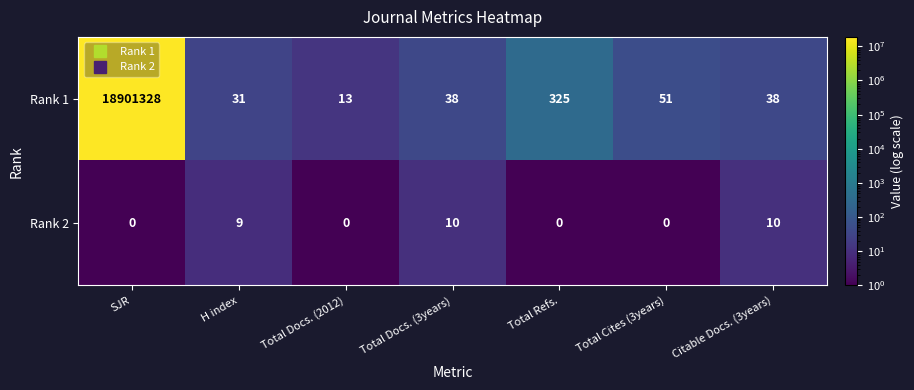

How many categories are shown in the chart?

7